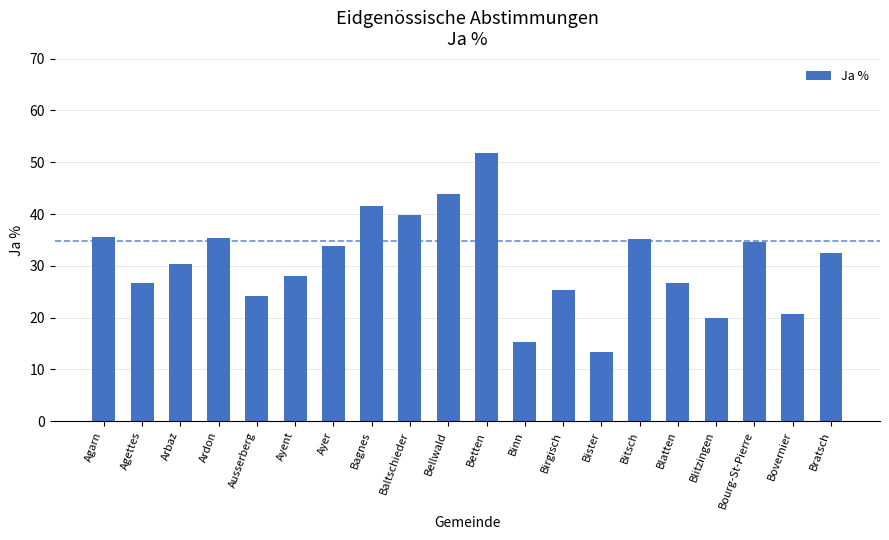

What is the maximum value shown in the chart?

51.8